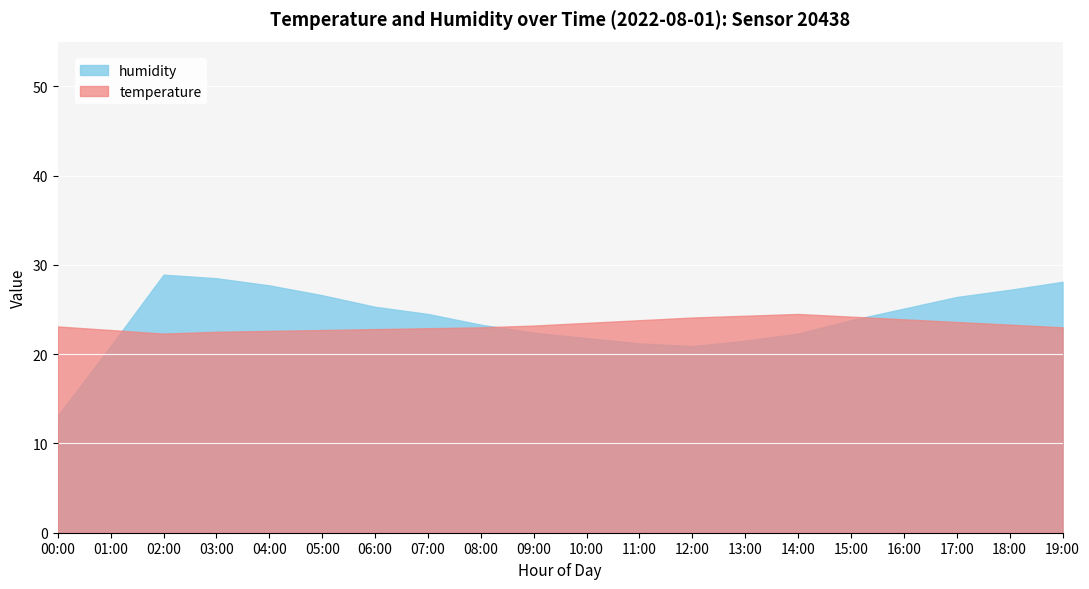

Which category has the lowest value in the humidity series?

00:00